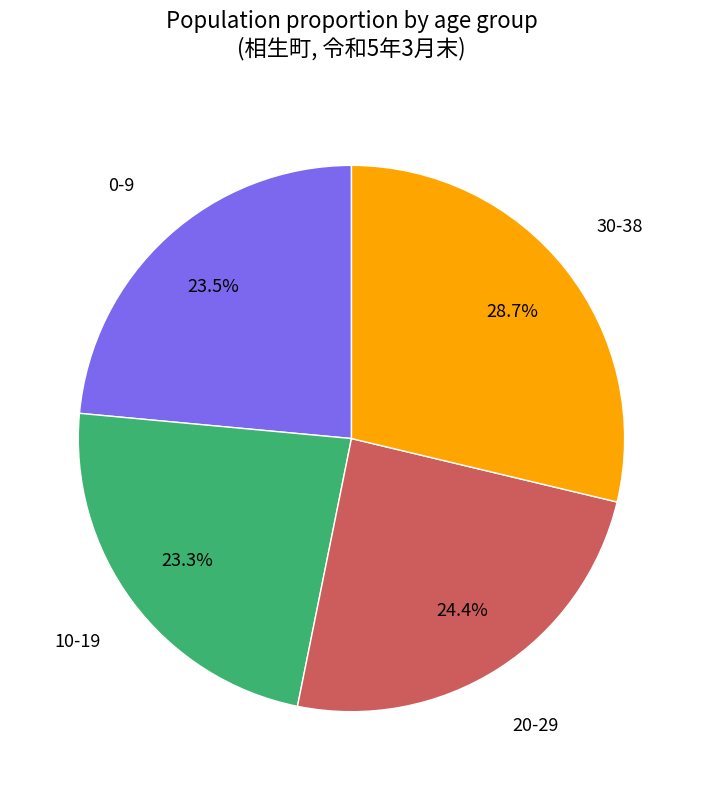

Is there any slice that represents more than half of the pie?

No